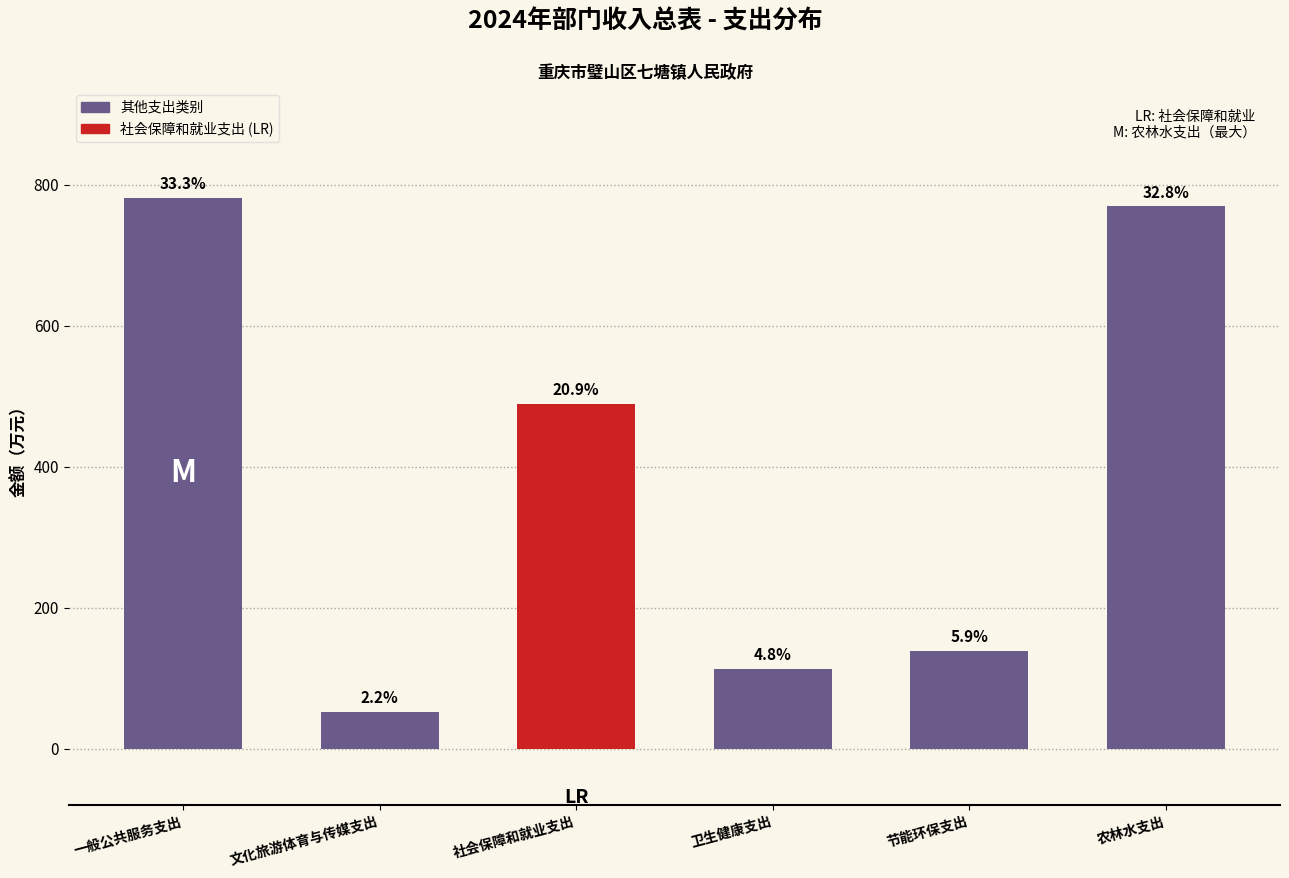

Does the chart contain any negative values?

No